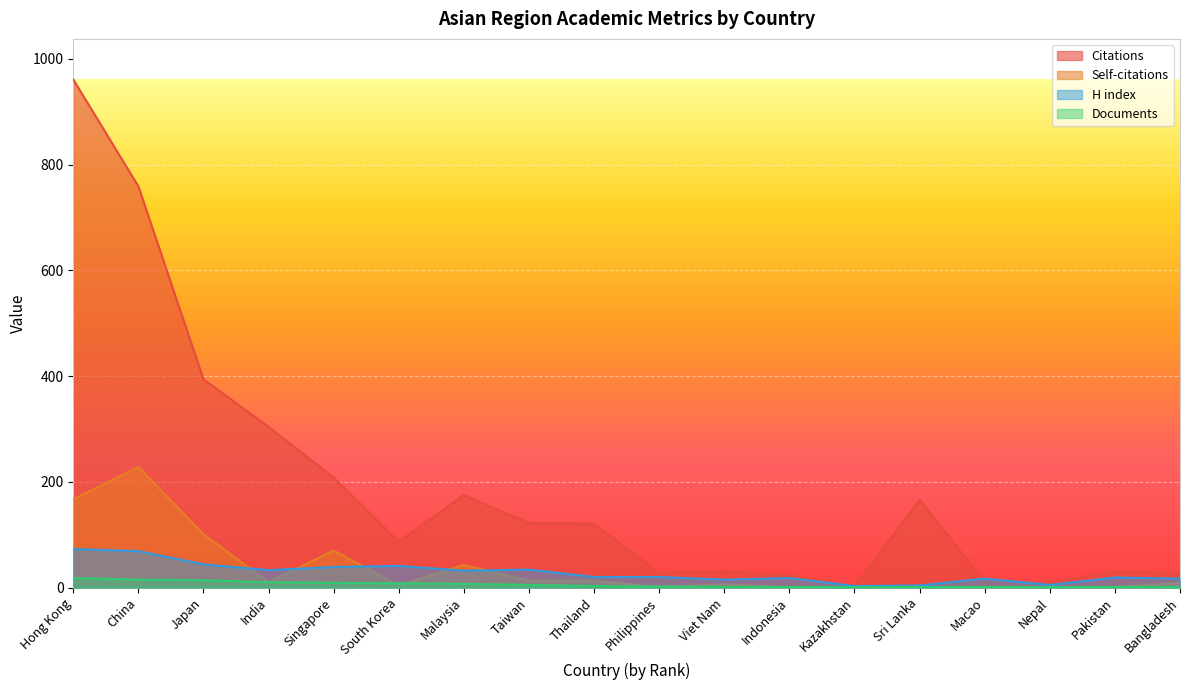

True or false: Citations has a value of 122 at Taiwan.

True